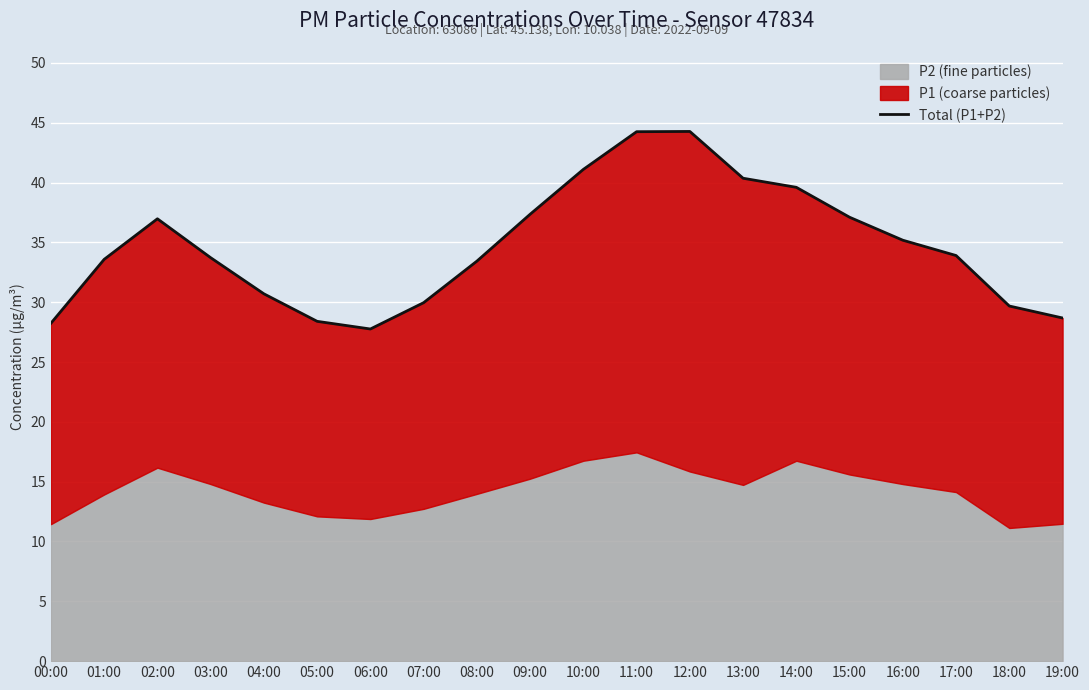

What is the average value?

34.7